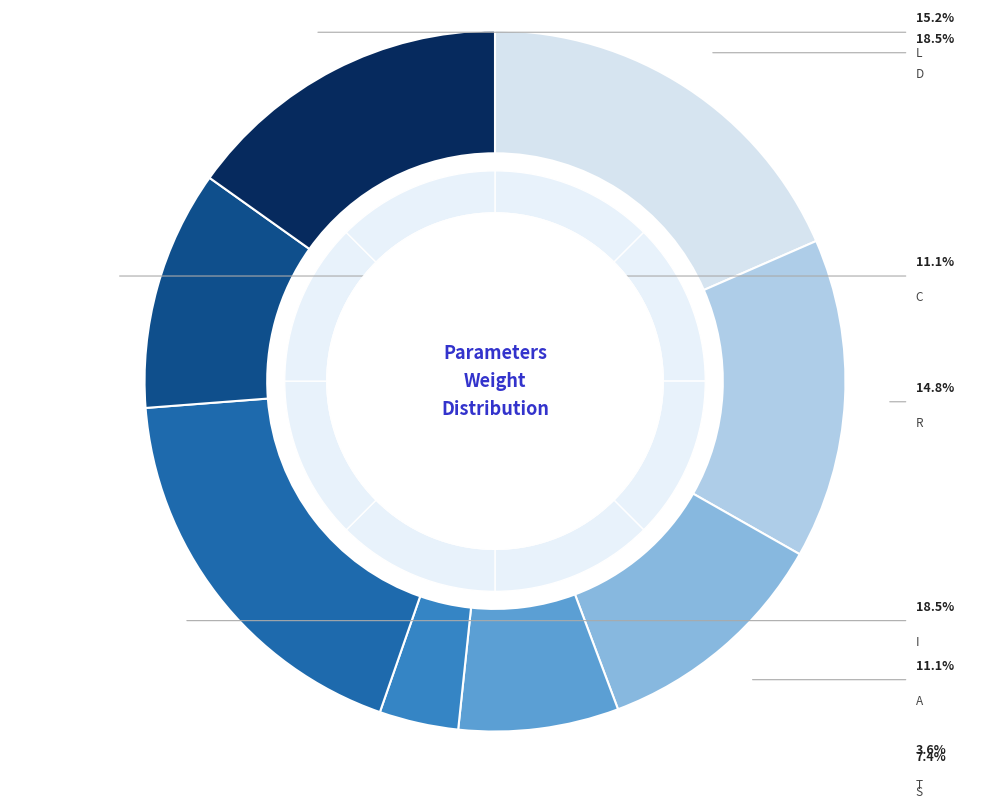

Do I and T together represent more than half of the pie?

No